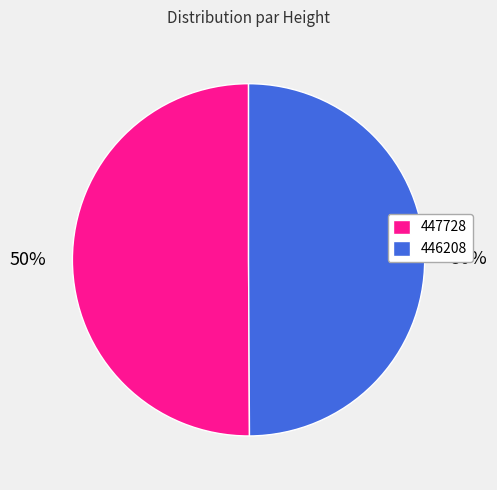

To the nearest percent, what is the average slice percentage?

50%